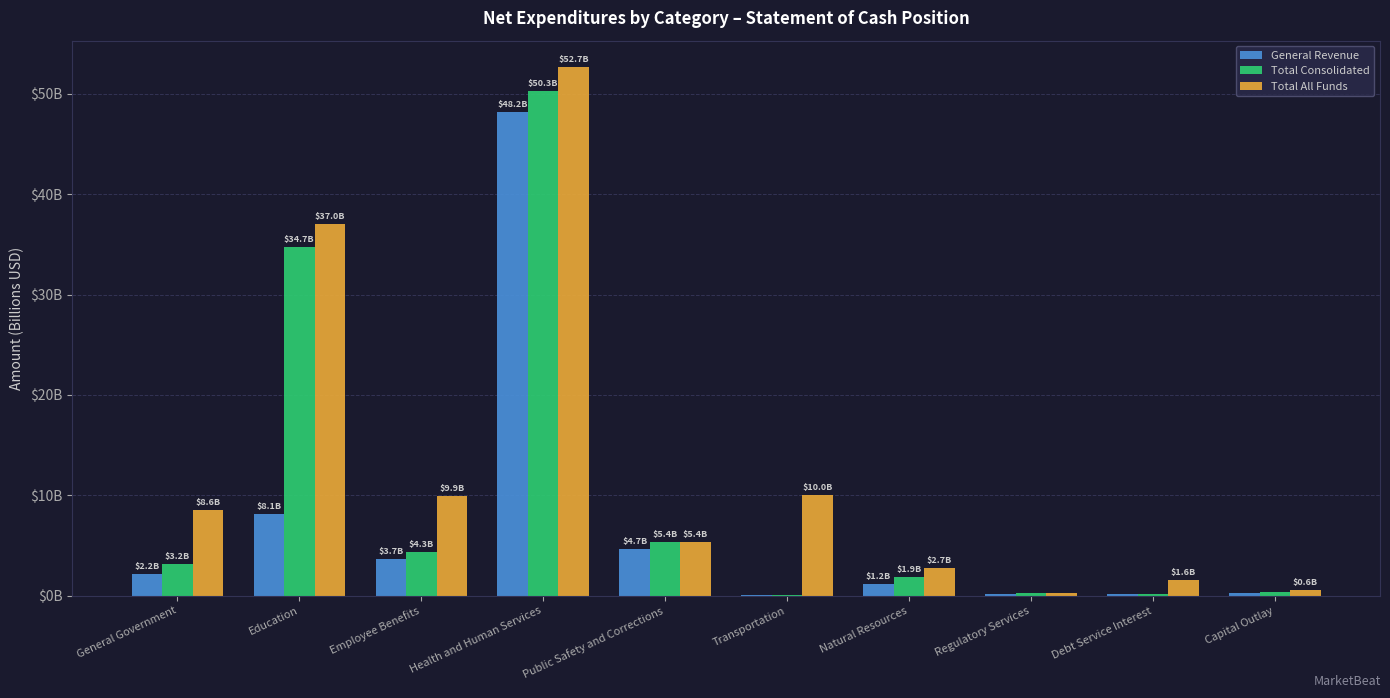

The value of General Revenue at Employee Benefits is 5.4. True or false?

False